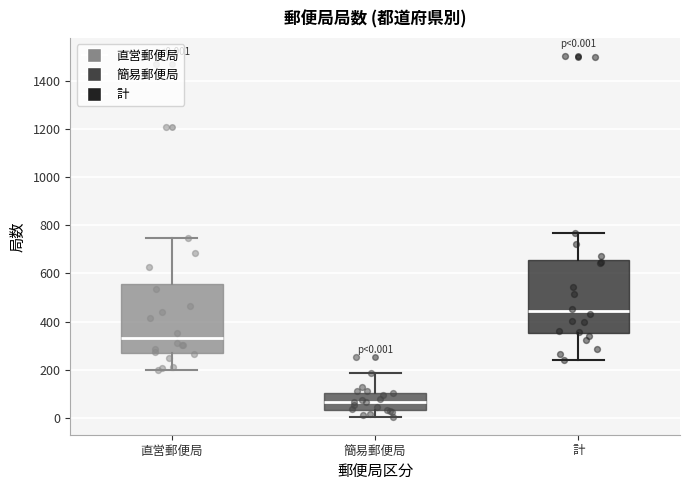

Which box has the highest median line?

計